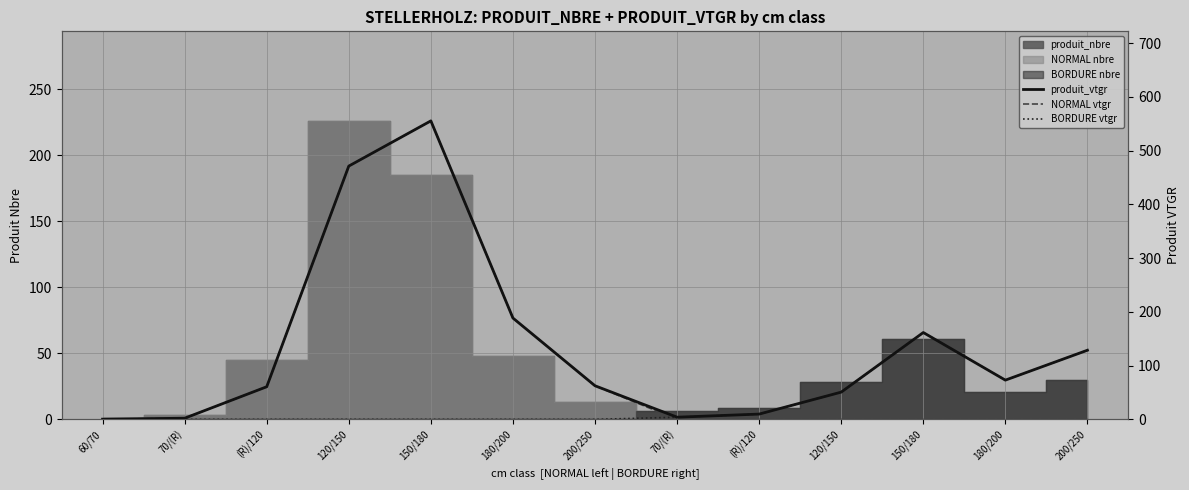

Where is the first local maximum for NORMAL vtgr?

150/180